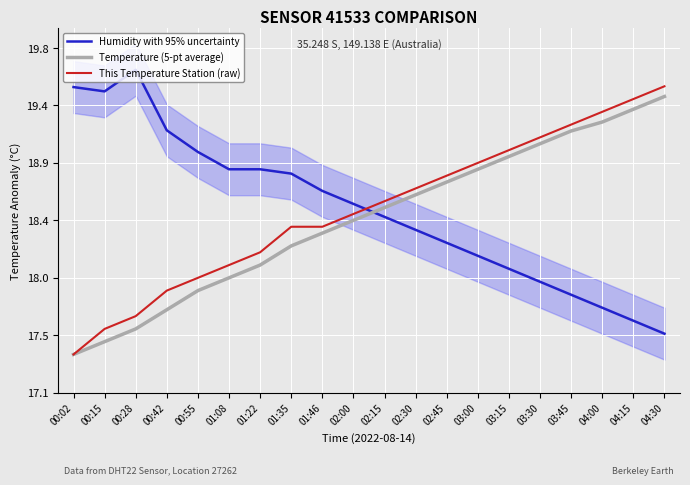

Where is This Temperature Station (raw) nearest to the value 18?

00:55